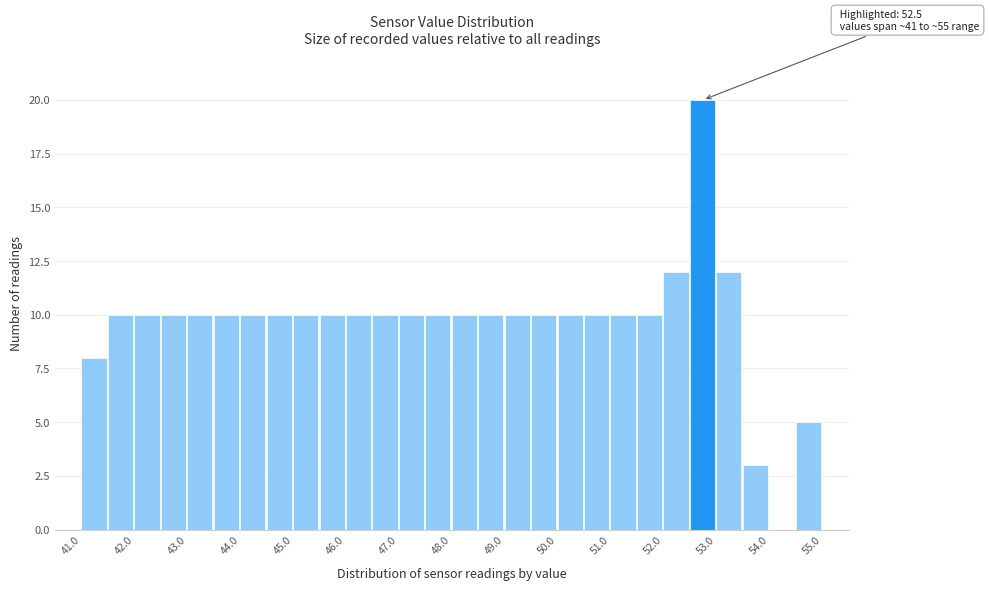

Over which range of the x-axis is the bar tallest?

52.5 to 53.0